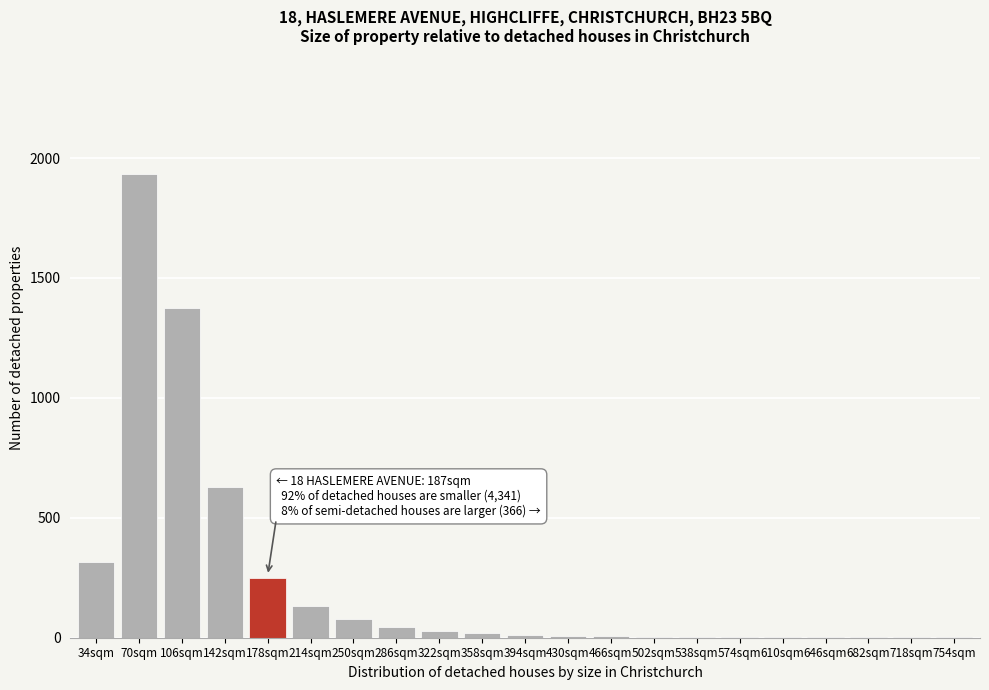

Approximately how many times larger is the value at 142sqm compared to 214sqm?

4.7